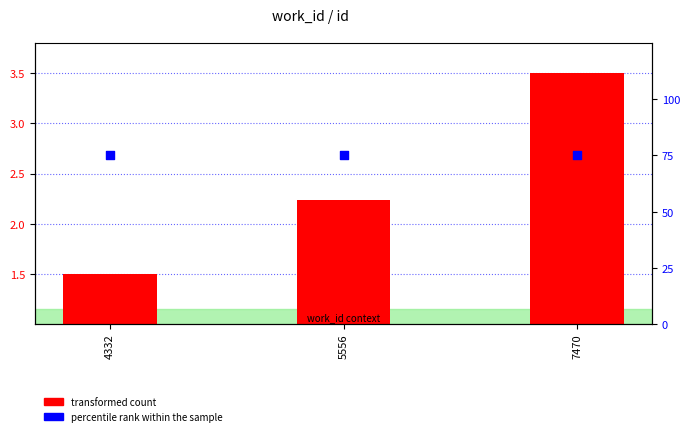

Which series has the widest spread of Y values?

transformed count